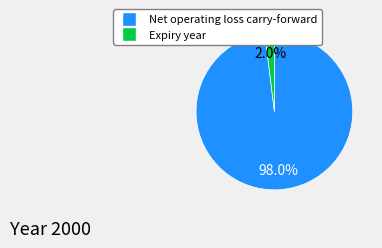

What is the majority slice?

Net operating loss carry-forward